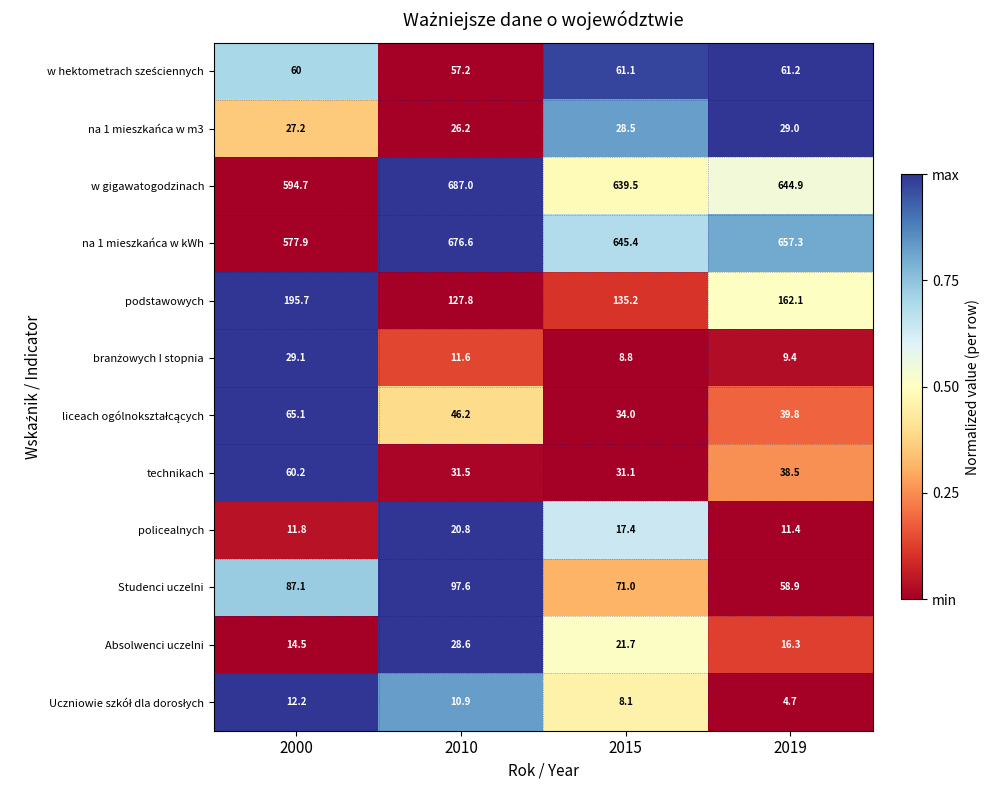

Which category has the lowest value across all series?

2019